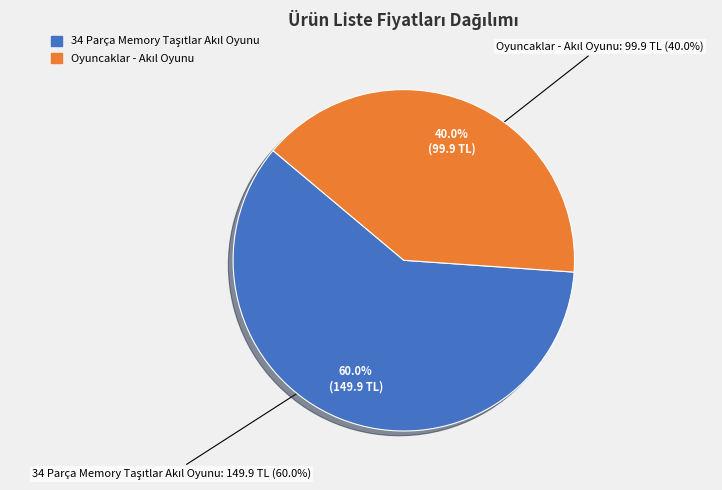

What percentage do Oyuncaklar - Akıl Oyunu and 34 Parça Memory Taşıtlar Akıl Oyunu together represent?

100.0%